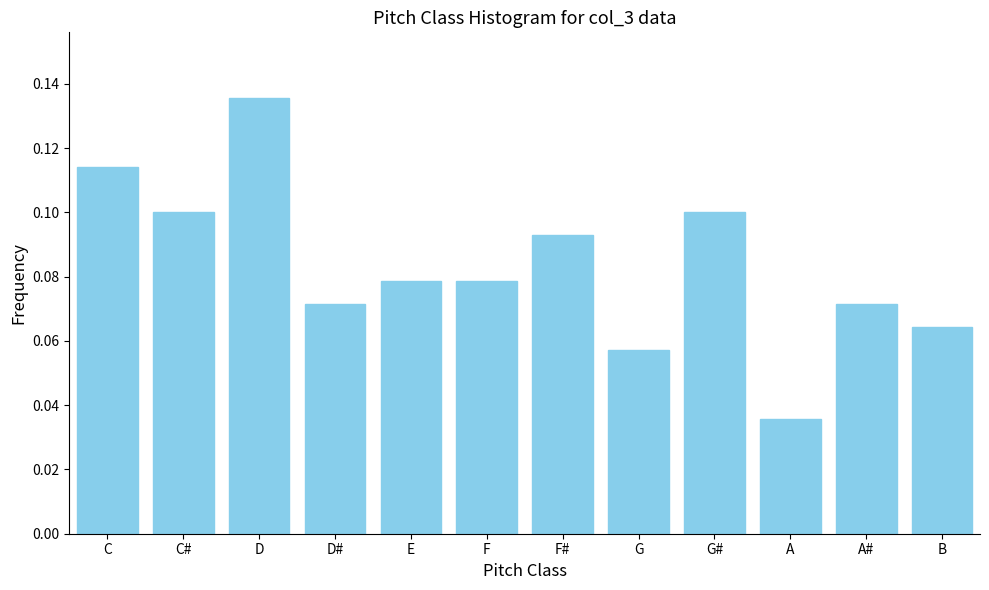

How many values are between 0 and 1?

12